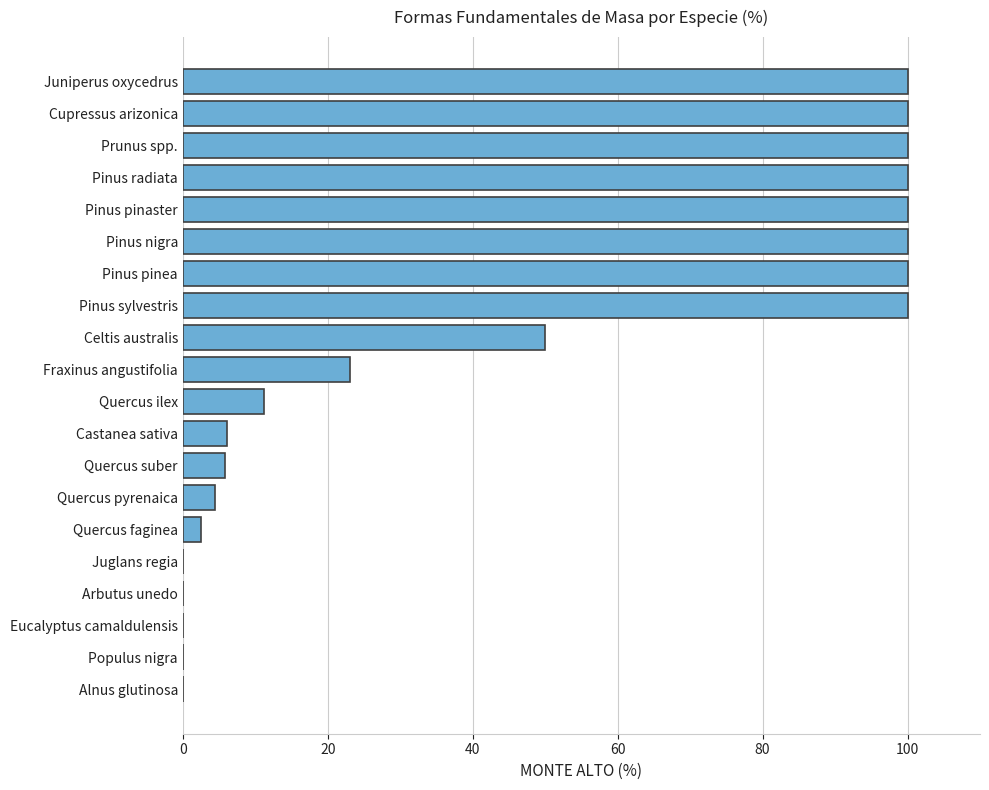

What is the sum of the values at Pinus pinea and Quercus pyrenaica?

104.4